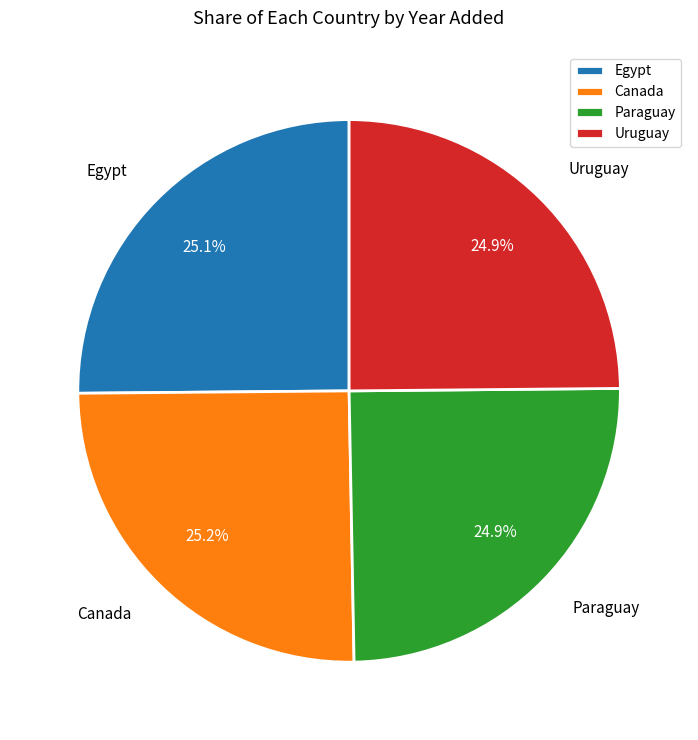

True or false: Paraguay accounts for 25% of the total.

True